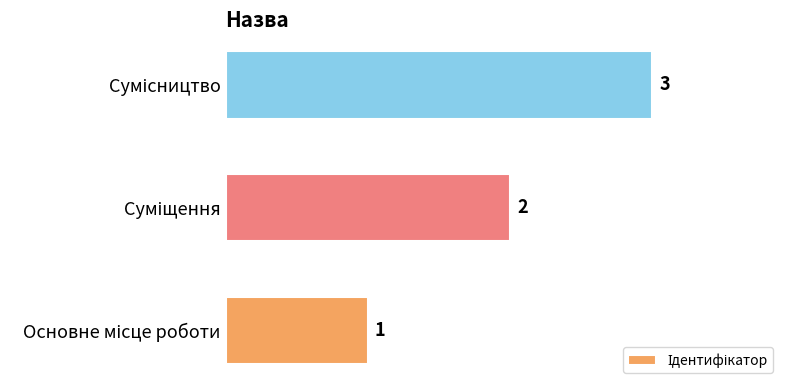

How many values are between 1 and 3?

3